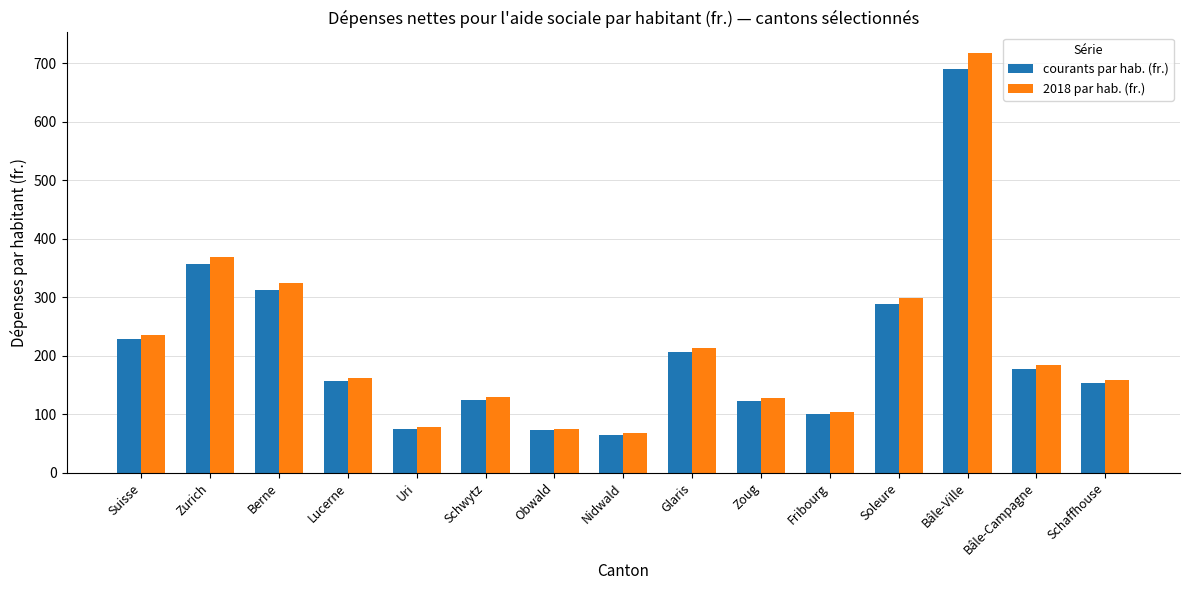

At which label does 2018 par hab. (fr.) reach its minimum?

Nidwald